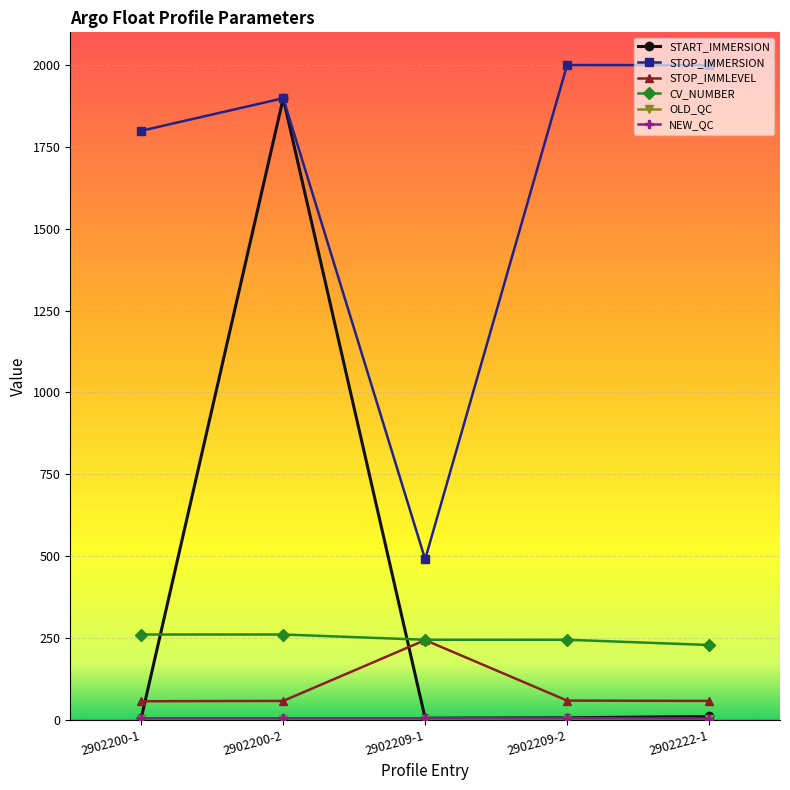

What is the minimum value for STOP_IMMERSION?

490.0